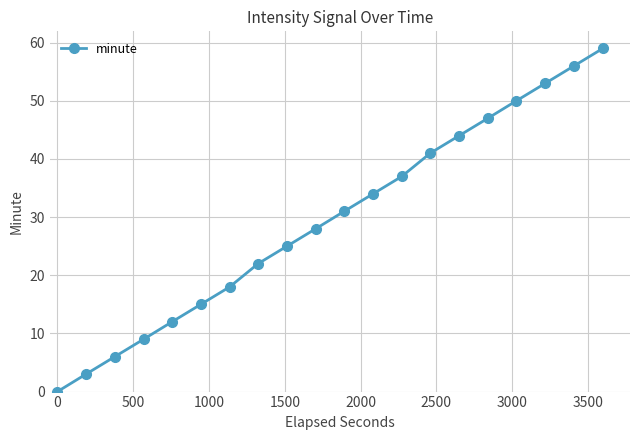

How many values are below 31?

10